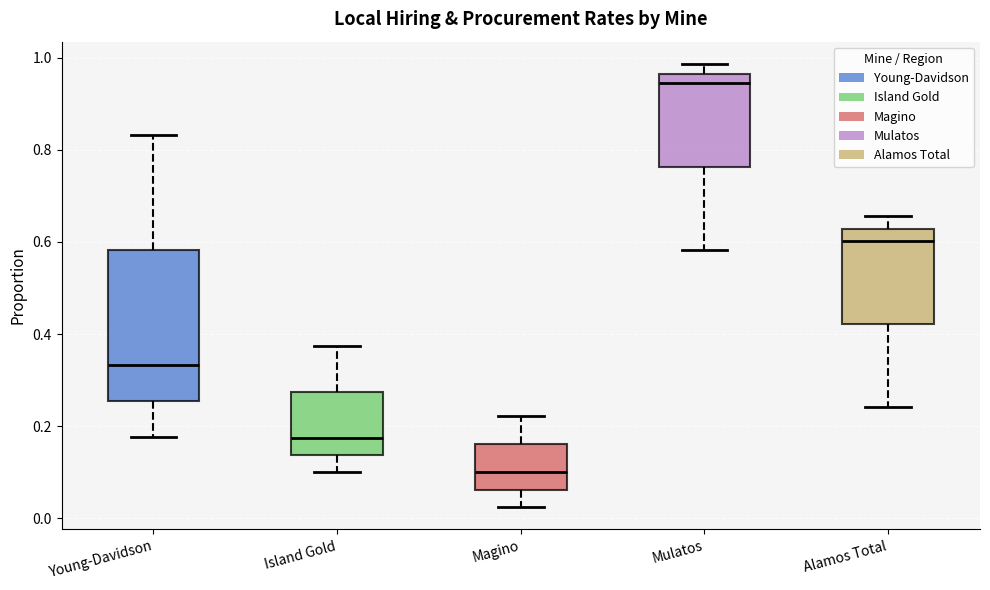

Reading left to right, read every box against the y-axis: the position of its median line, the range the box covers, and the ends of its whiskers. The values are not printed on the chart, so give them approximately, as read against the axis.

Young-Davidson: median 0.34, box 0.26 to 0.58, whiskers 0.18 to 0.84
Island Gold: median 0.18, box 0.14 to 0.28, whiskers 0.10 to 0.38
Magino: median 0.10, box 0.06 to 0.16, whiskers 0.02 to 0.22
Mulatos: median 0.94, box 0.76 to 0.96, whiskers 0.58 to 0.98
Alamos Total: median 0.60, box 0.42 to 0.62, whiskers 0.24 to 0.66